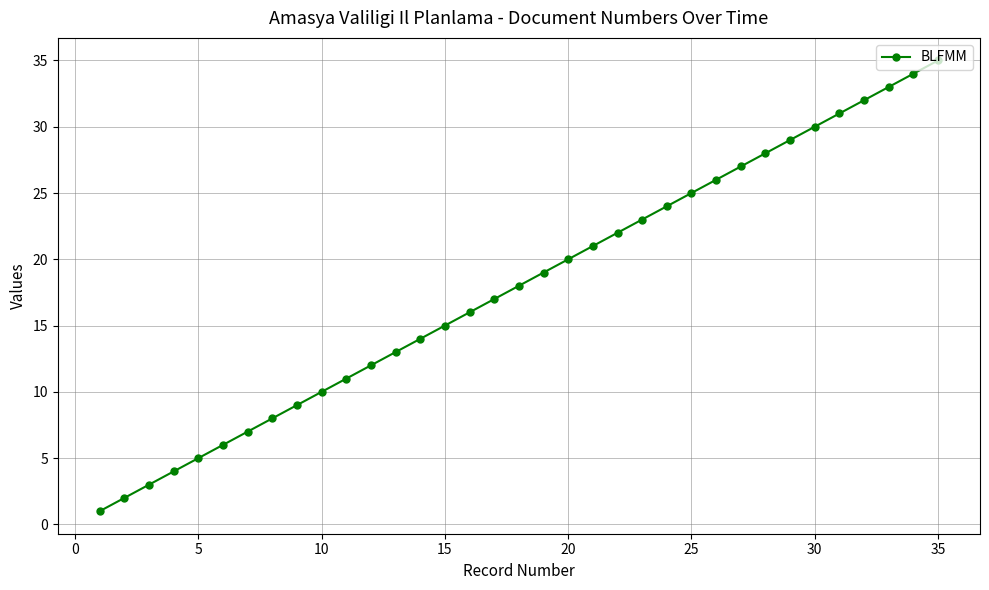

How many data points does each series have?

35